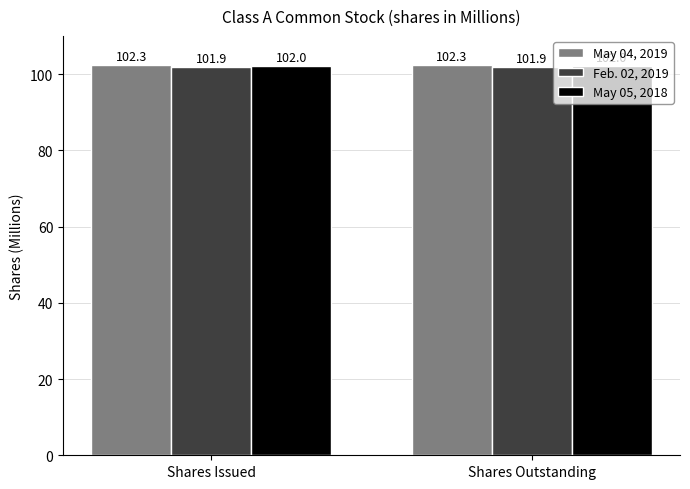

Which series has the largest total across all categories?

May 04, 2019